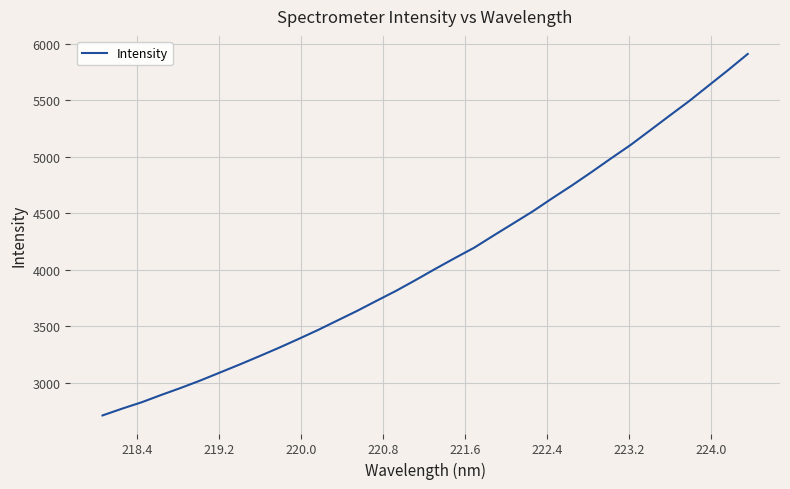

Count the number of values greater than 4008.

17